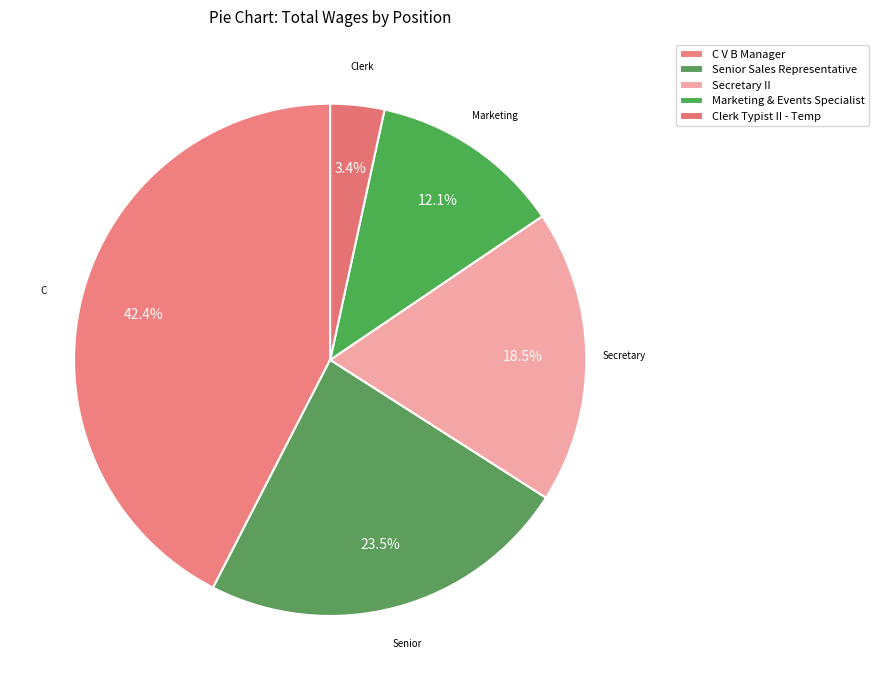

Is it true that Secretary II is 19% of the pie?

True